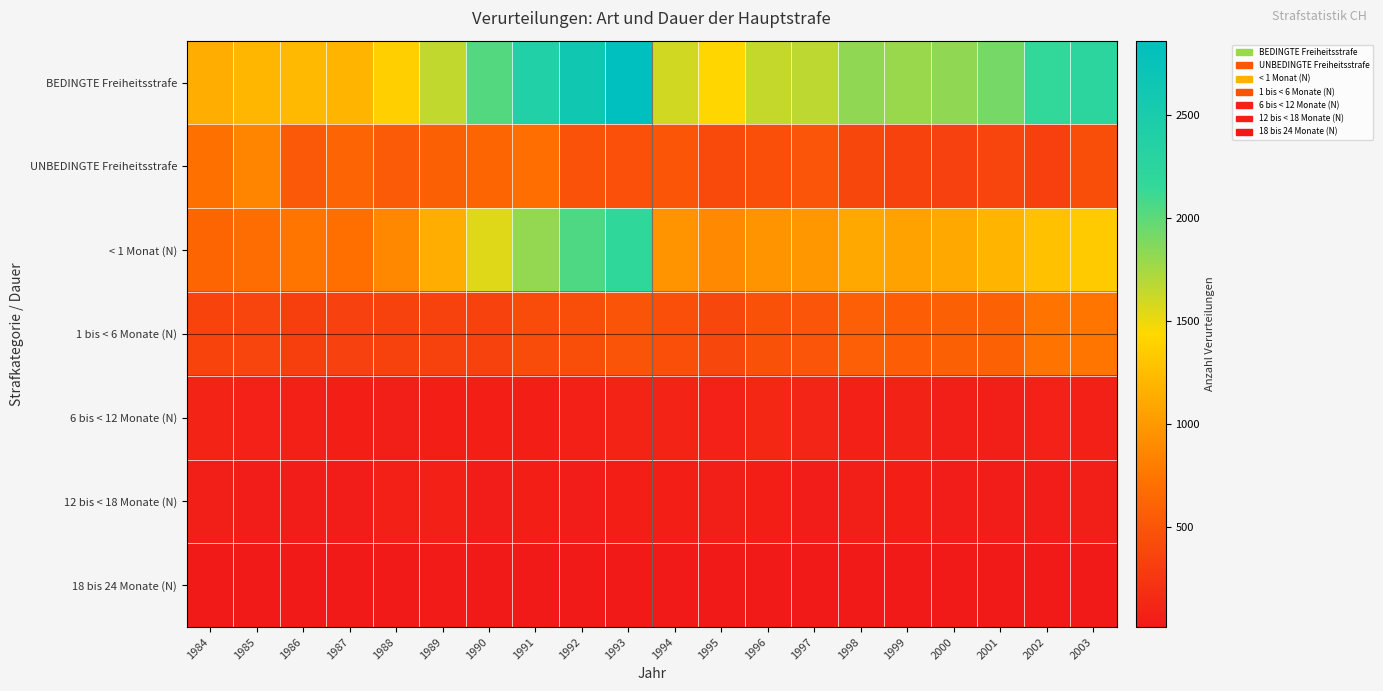

Rank the series at 1986 from lowest to highest value.

18 bis 24 Monate (N), 12 bis < 18 Monate (N), 6 bis < 12 Monate (N), 1 bis < 6 Monate (N), UNBEDINGTE Freiheitsstrafe, < 1 Monat (N), BEDINGTE Freiheitsstrafe